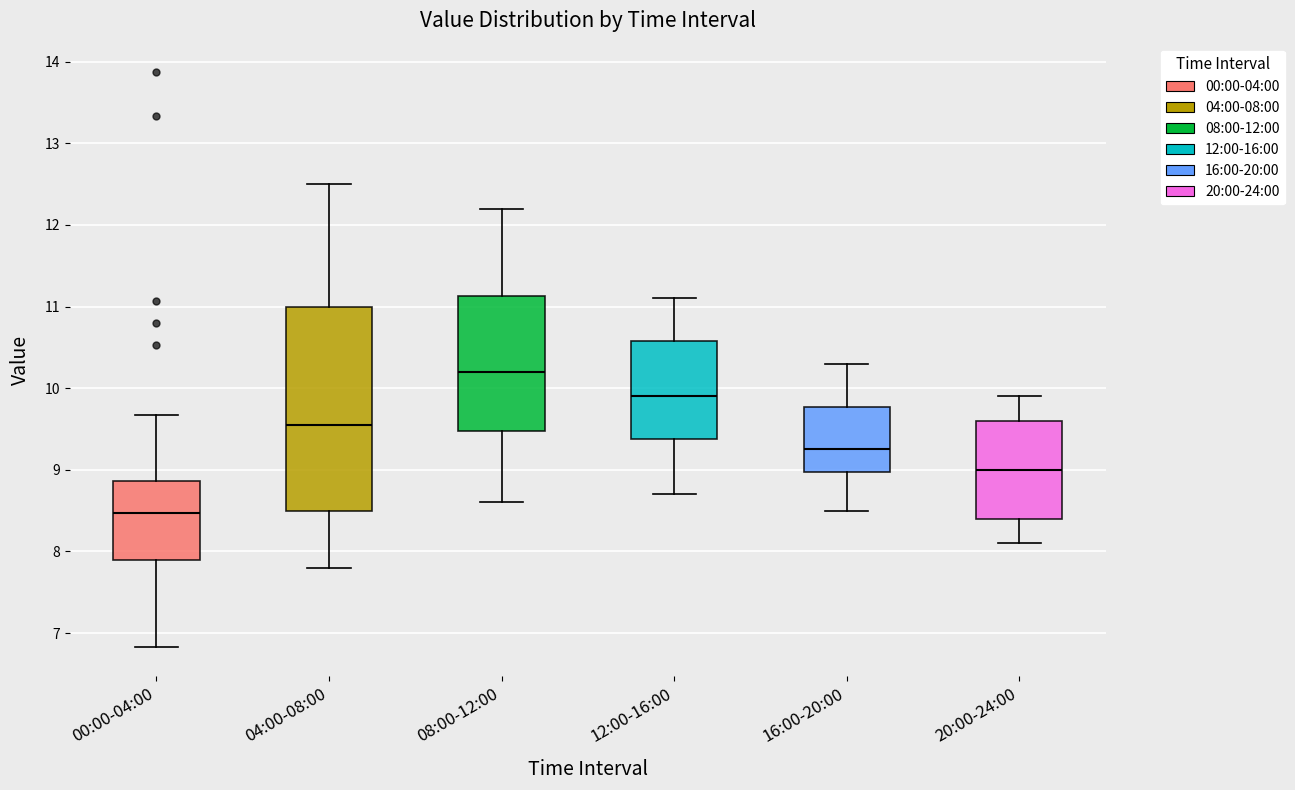

Where does the lower whisker of the box for 04:00-08:00 end on the y-axis? The values are not printed on the chart, so give them approximately, as read against the axis.

7.8